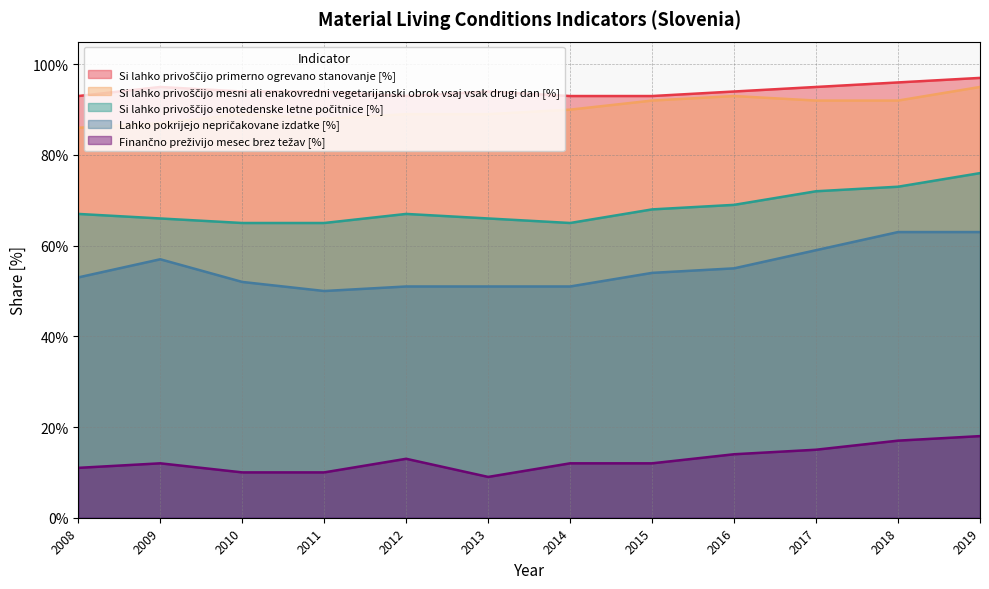

What is the maximum value for Finančno preživijo mesec brez težav [%]?

18